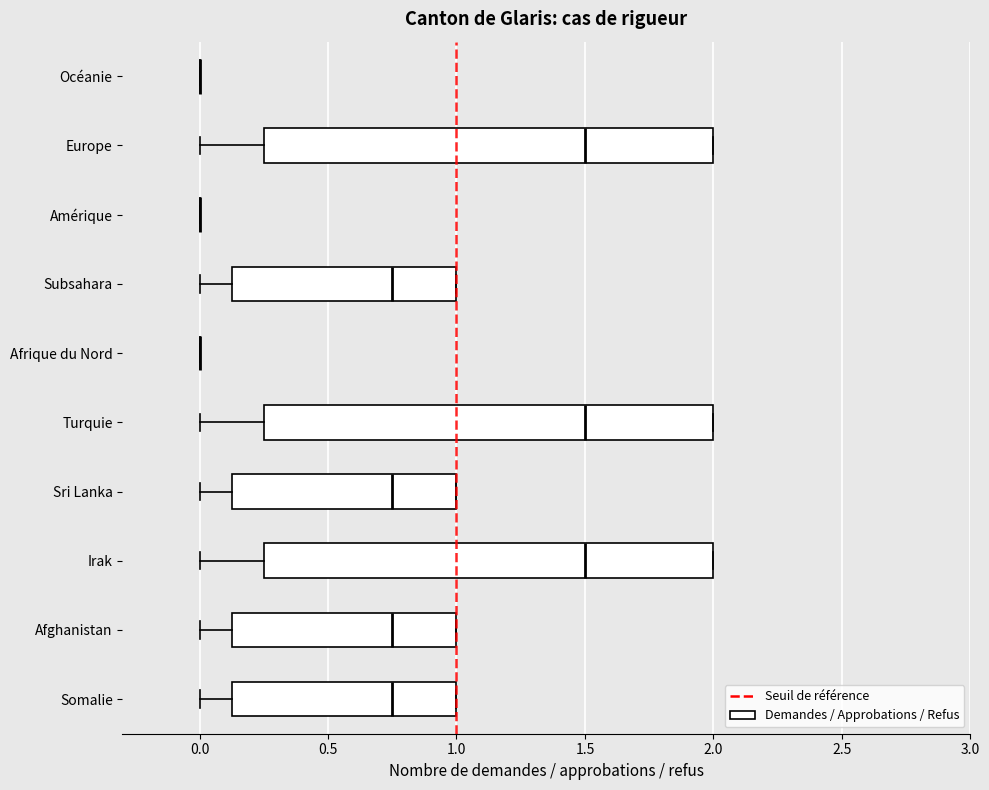

Reading bottom to top, transcribe this box plot: for each box, give where its median line is, the range the box spans, and where its two whiskers end, as read against the x-axis. The values are not printed on the chart, so give them approximately, as read against the axis.

Somalie: median 0.75, box 0.15 to 1.00, whiskers 0.00 to 1.00
Afghanistan: median 0.75, box 0.15 to 1.00, whiskers 0.00 to 1.00
Irak: median 1.50, box 0.25 to 2.00, whiskers 0.00 to 2.00
Sri Lanka: median 0.75, box 0.15 to 1.00, whiskers 0.00 to 1.00
Turquie: median 1.50, box 0.25 to 2.00, whiskers 0.00 to 2.00
Afrique du Nord: box collapsed to a line at 0.00, whiskers 0.00 to 0.00
Subsahara: median 0.75, box 0.15 to 1.00, whiskers 0.00 to 1.00
Amérique: box collapsed to a line at 0.00, whiskers 0.00 to 0.00
Europe: median 1.50, box 0.25 to 2.00, whiskers 0.00 to 2.00
Océanie: box collapsed to a line at 0.00, whiskers 0.00 to 0.00